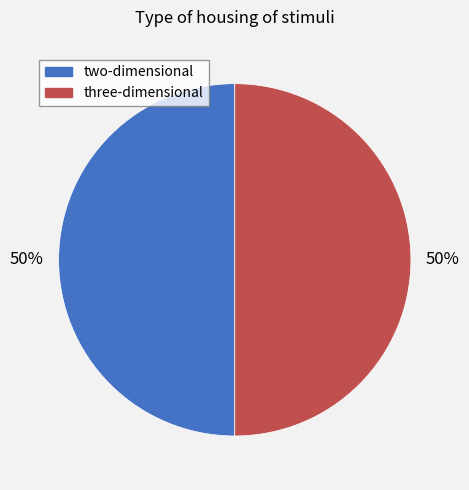

To the nearest percent, what is the average slice percentage?

50%